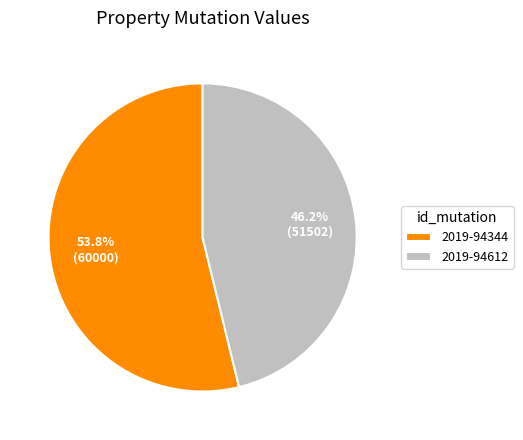

Is it true that 2019-94344 is 59% of the pie?

False